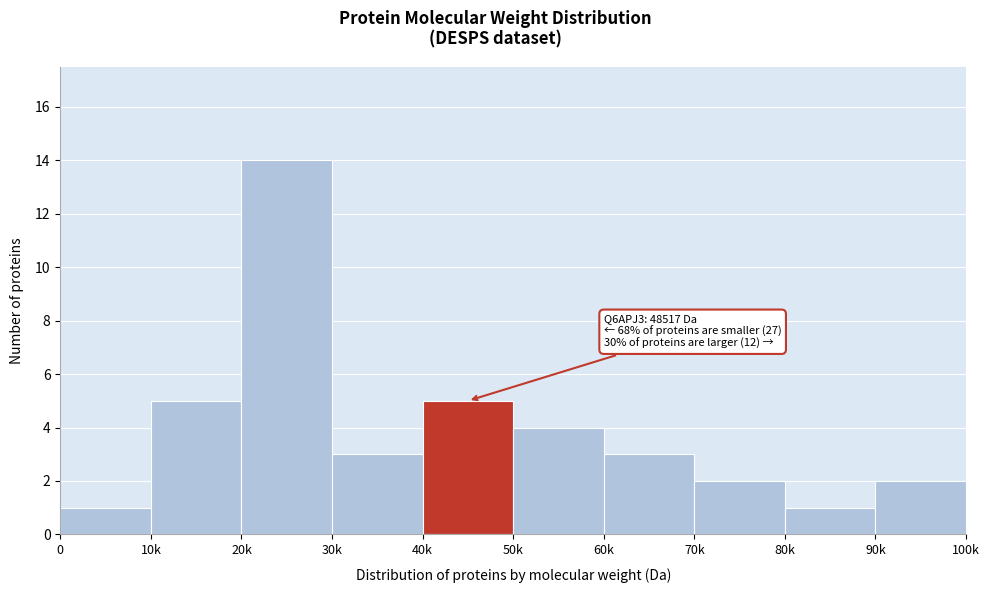

Reading right to left, transcribe all the data shown in this chart.

2	1	2	3	4	5	3	14	5	1